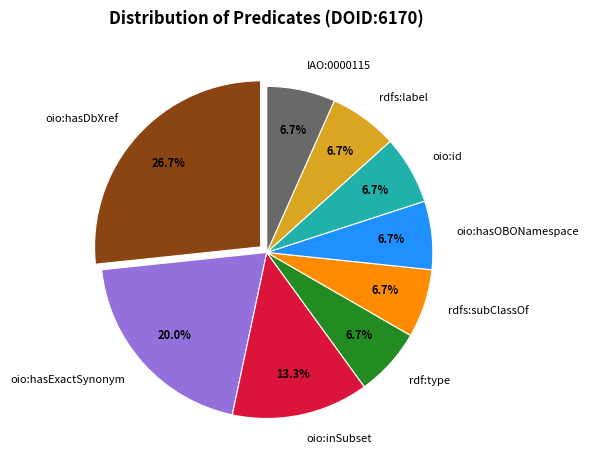

Combined, do oio:hasExactSynonym and oio:inSubset account for over 50%?

No